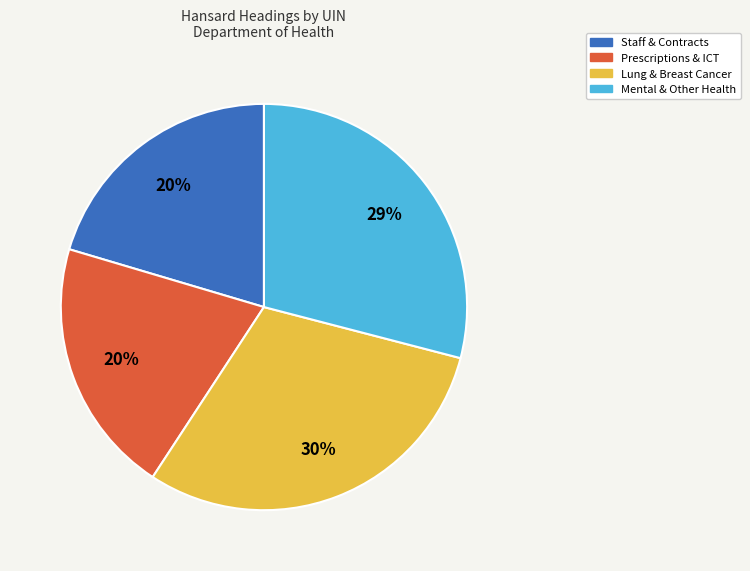

To the nearest percent, what is the average slice percentage?

25%